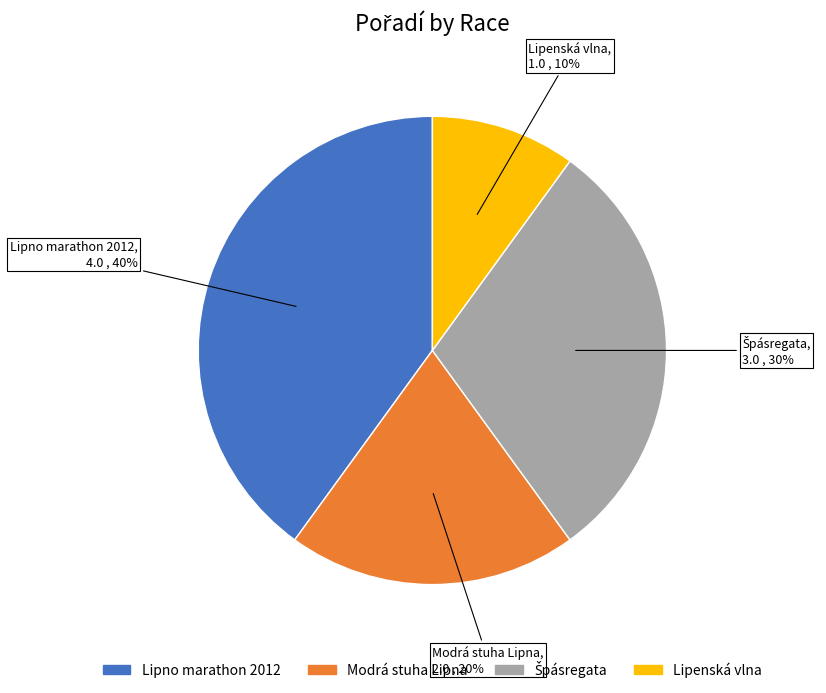

How many segments does this pie chart have?

4